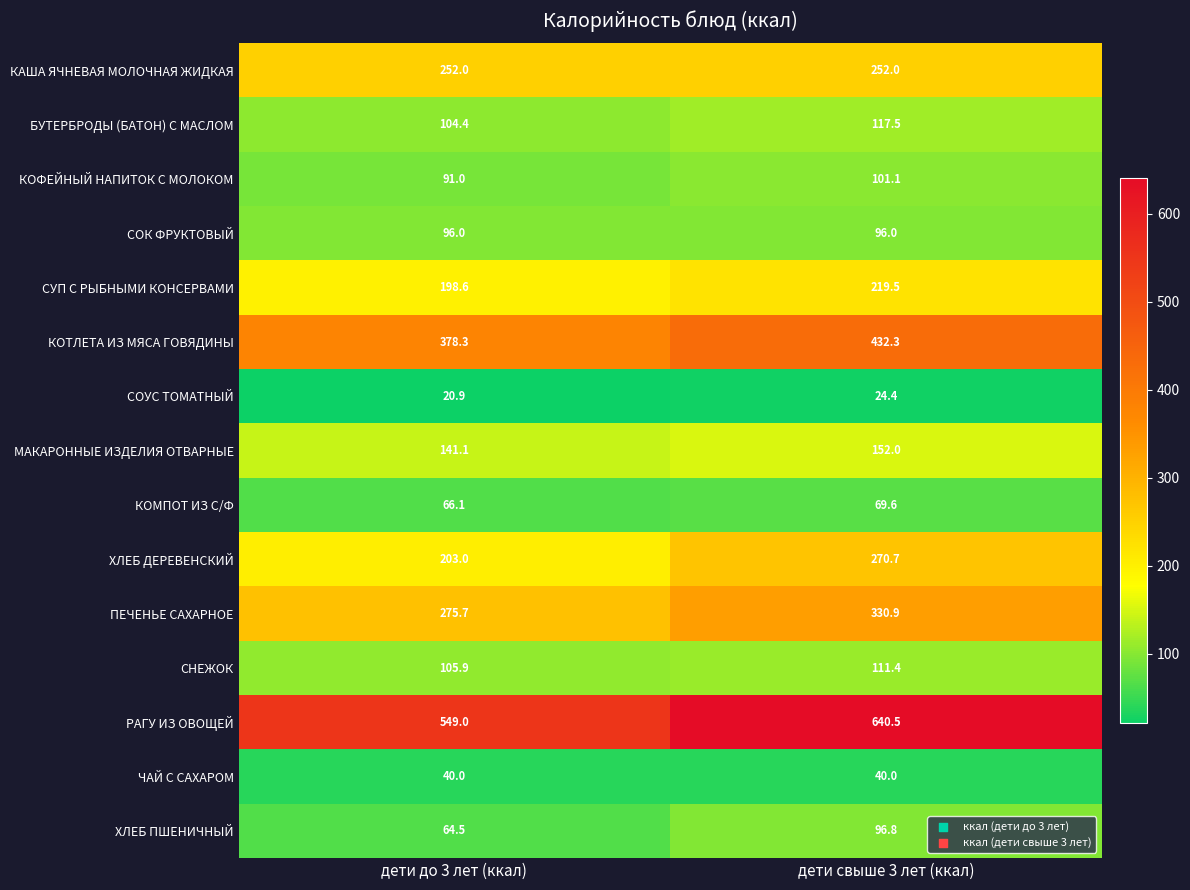

List the labels in order of МАКАРОННЫЕ ИЗДЕЛИЯ ОТВАРНЫЕ value, largest first.

дети свыше 3 лет (ккал), дети до 3 лет (ккал)